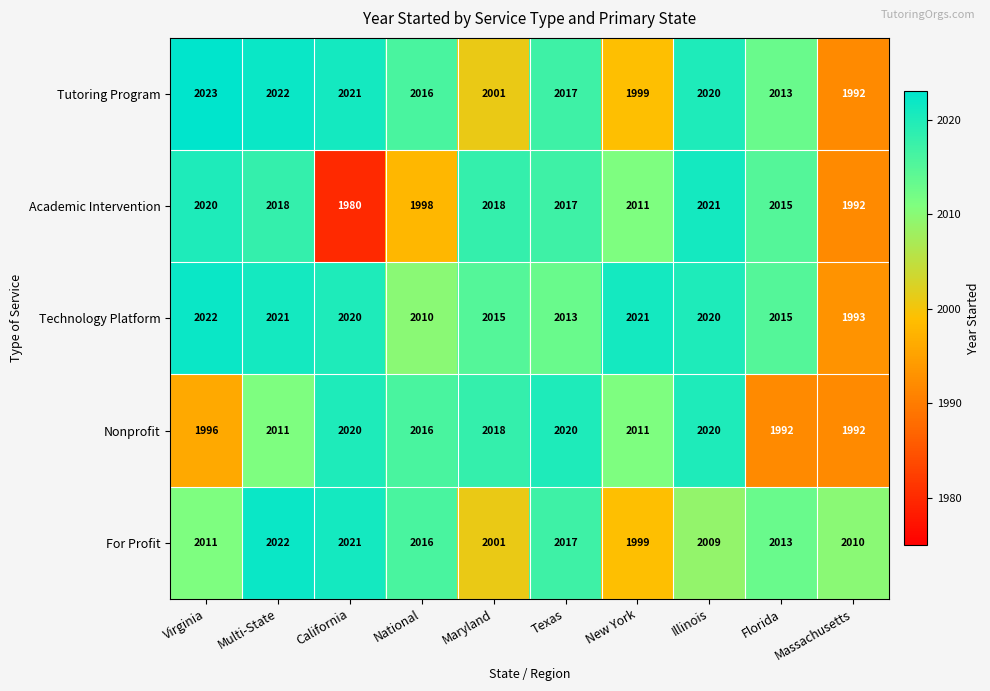

Which series has the widest spread of values?

Academic Intervention